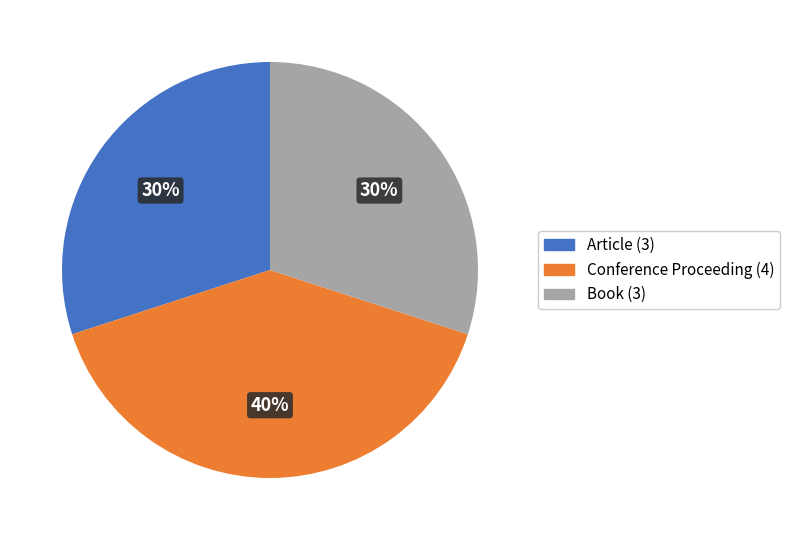

Is the sum of Book (3) and Article (3) greater than half?

Yes